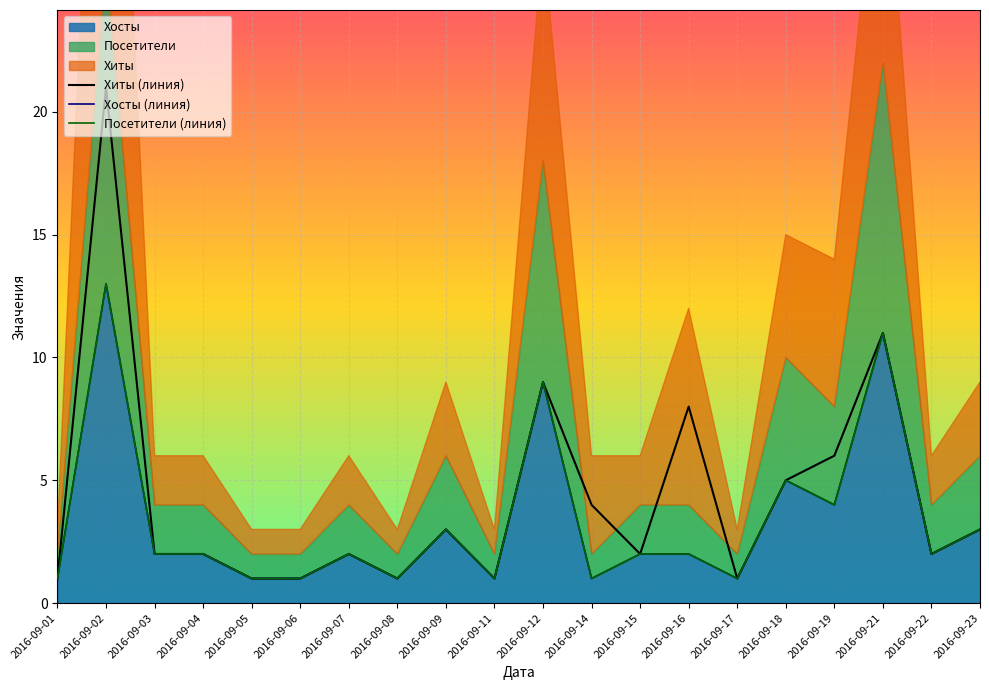

How many interior local peaks does the Хиты (линия) series have?

6